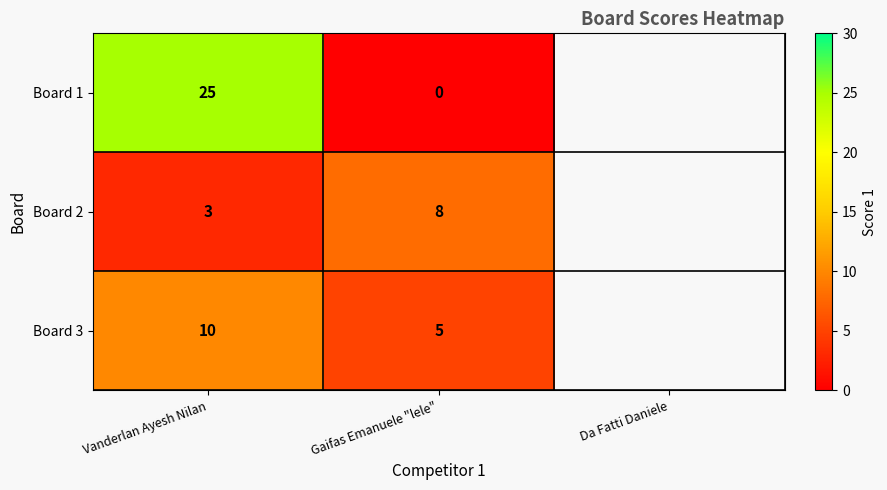

Reading left to right, list all the values displayed in this chart.

Board 1: 25	0
Board 2: 3	8
Board 3: 10	5